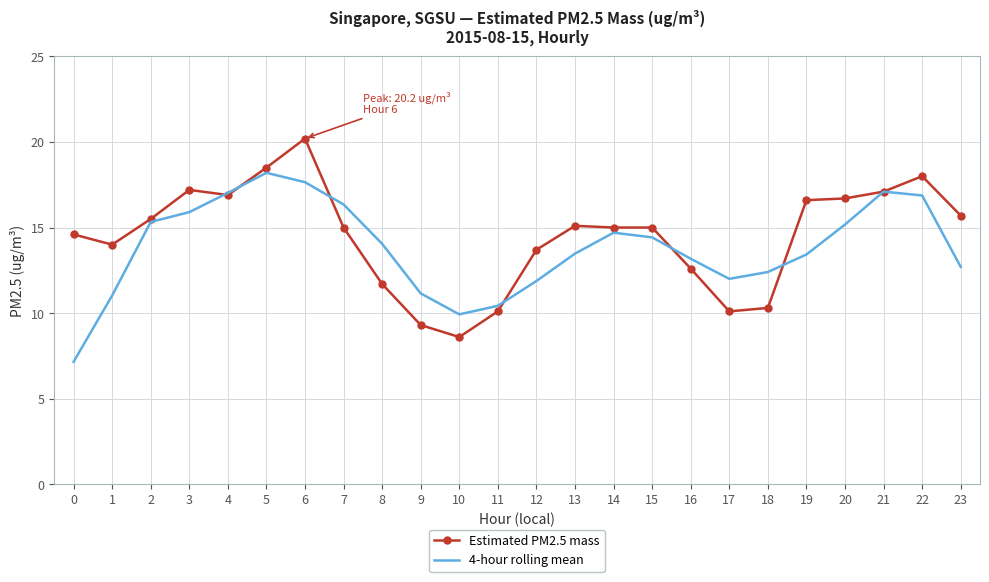

At which category is the sum across all series the highest?

6